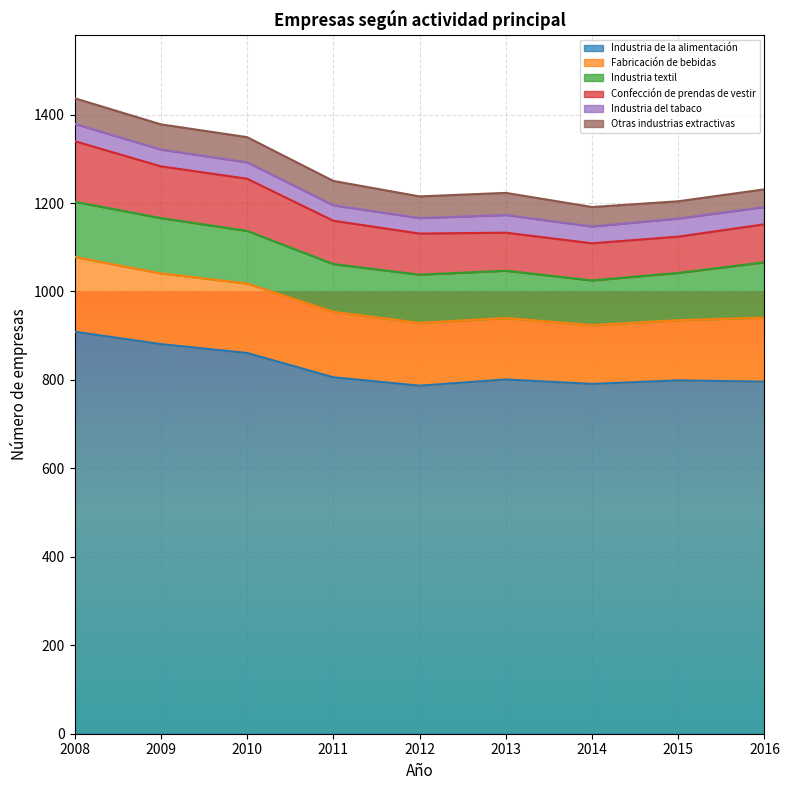

True or false: Confección de prendas de vestir and Otras industrias extractivas cross at least once.

False